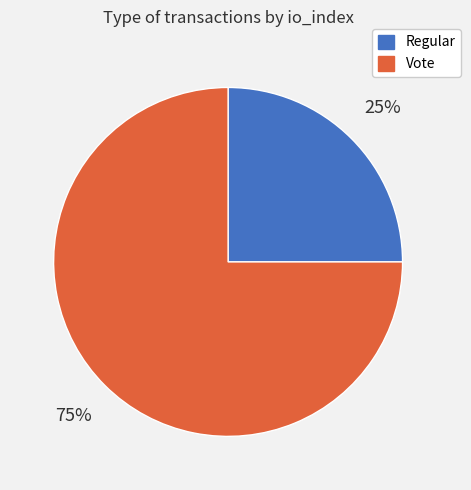

To the nearest percent, what portion does Vote represent?

75%